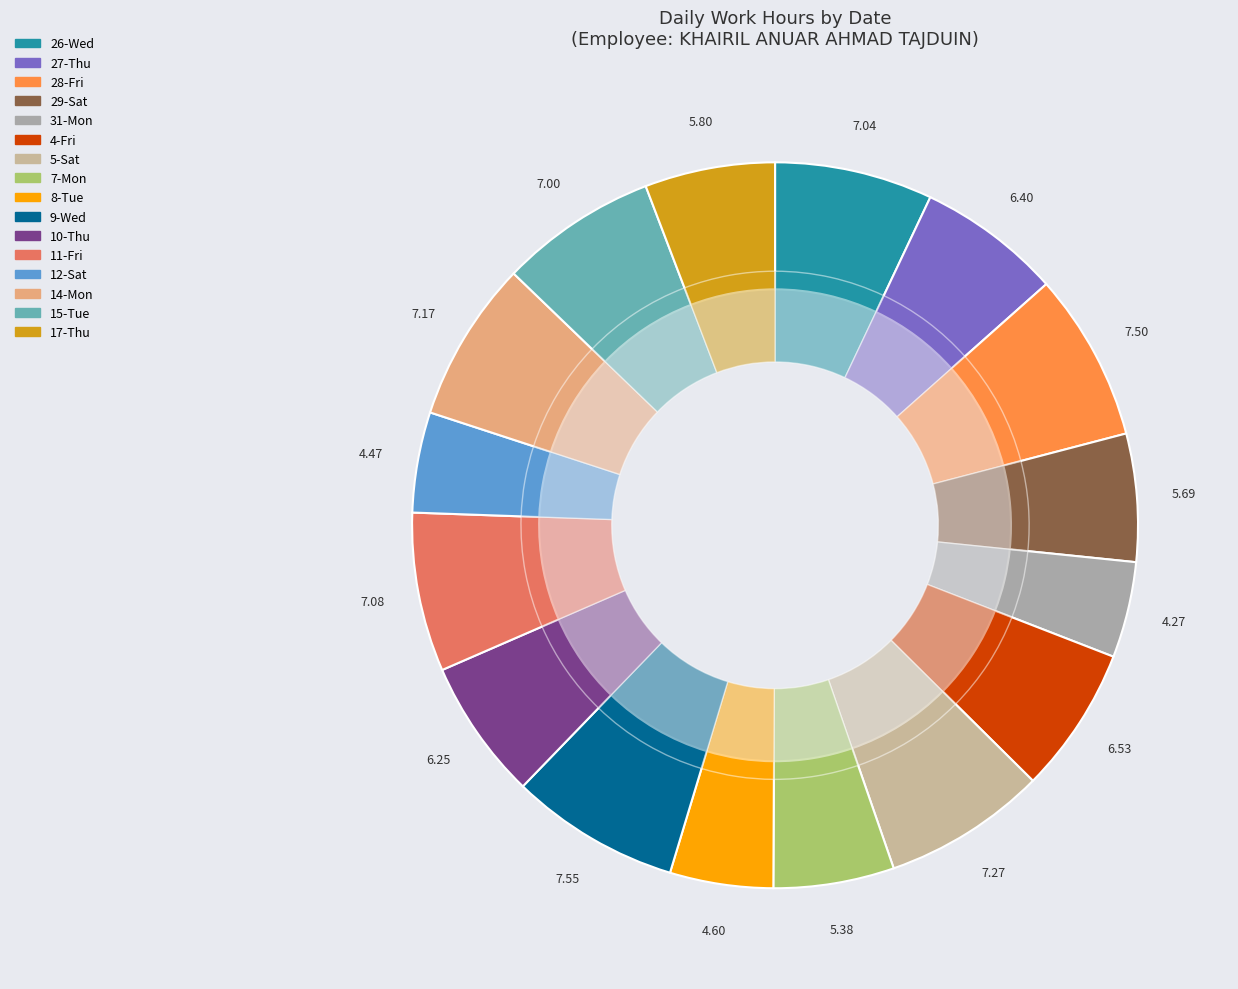

Is there a majority slice in this chart?

No